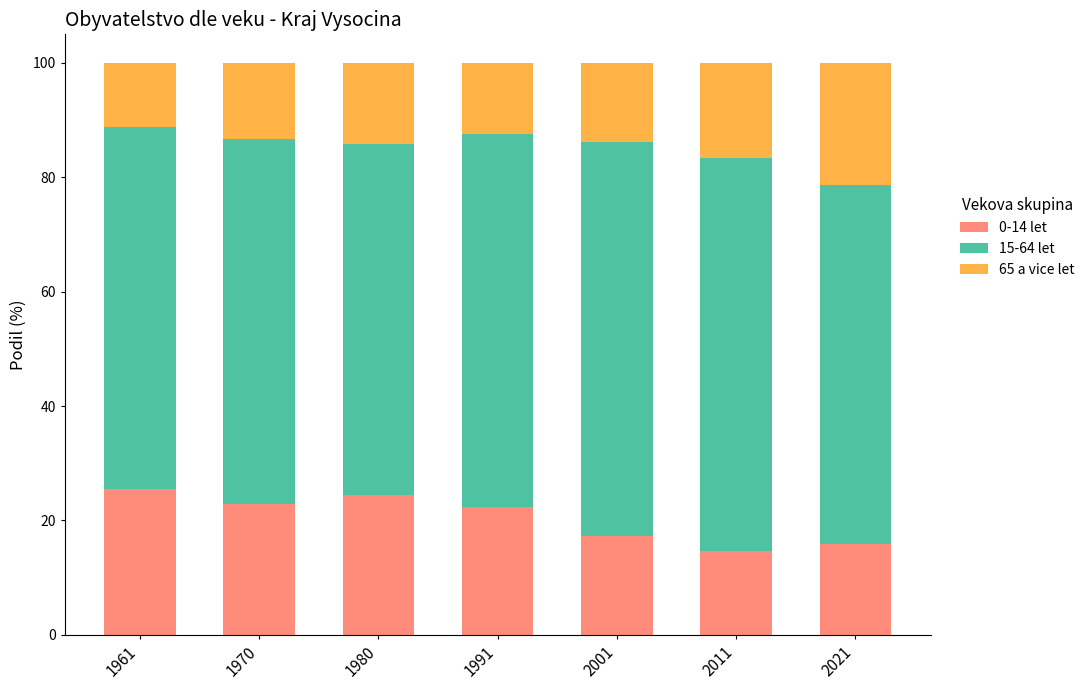

Reading left to right, list the values for the 0-14 let series.

25.5	22.9	24.5	22.3	17.3	14.6	15.9